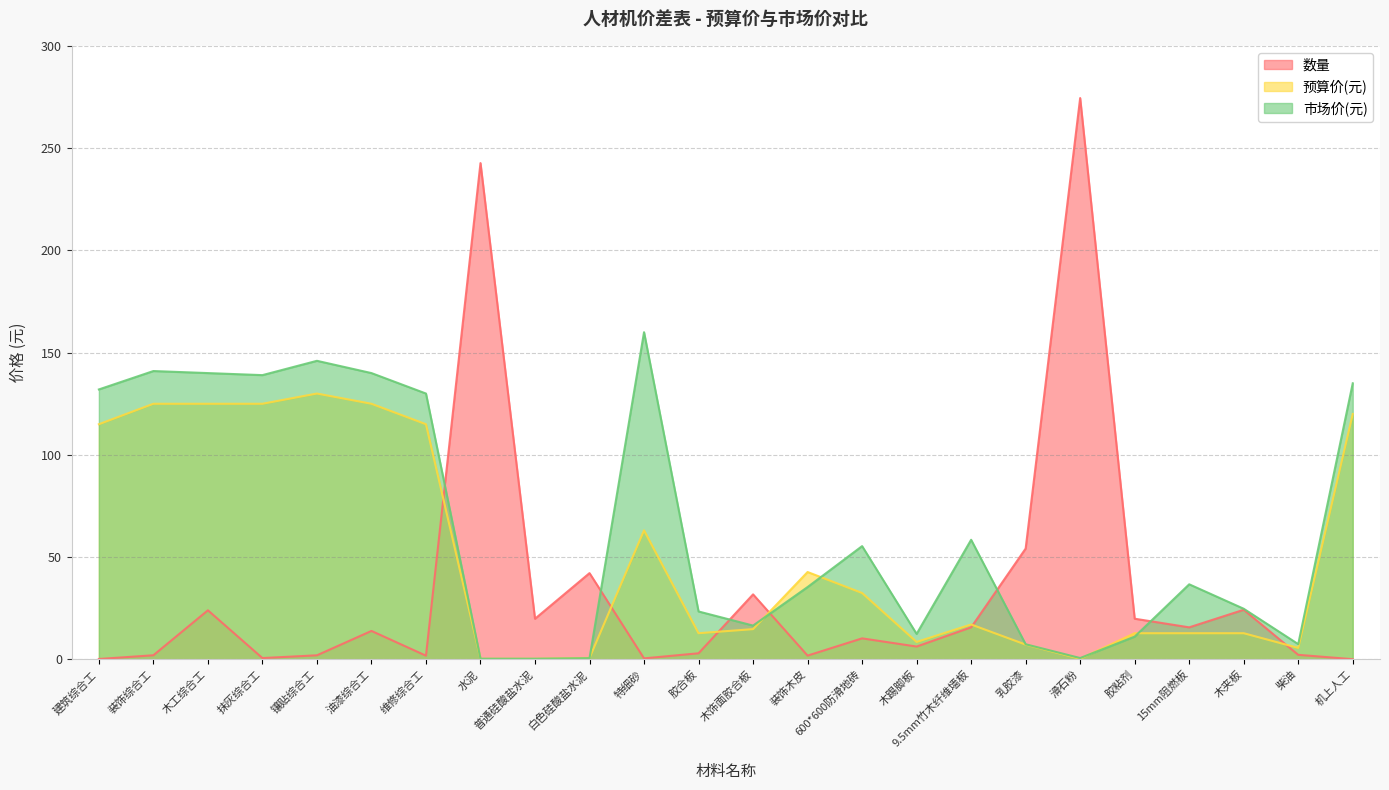

At which label does 数量 first exceed 13?

木工综合工